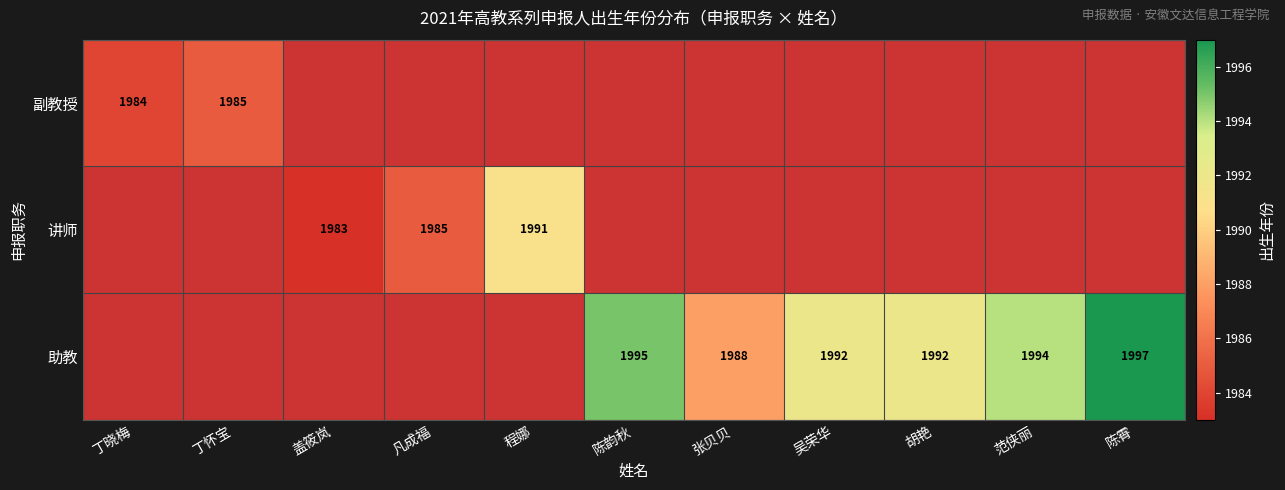

What is the maximum value shown in the chart?

1997.0